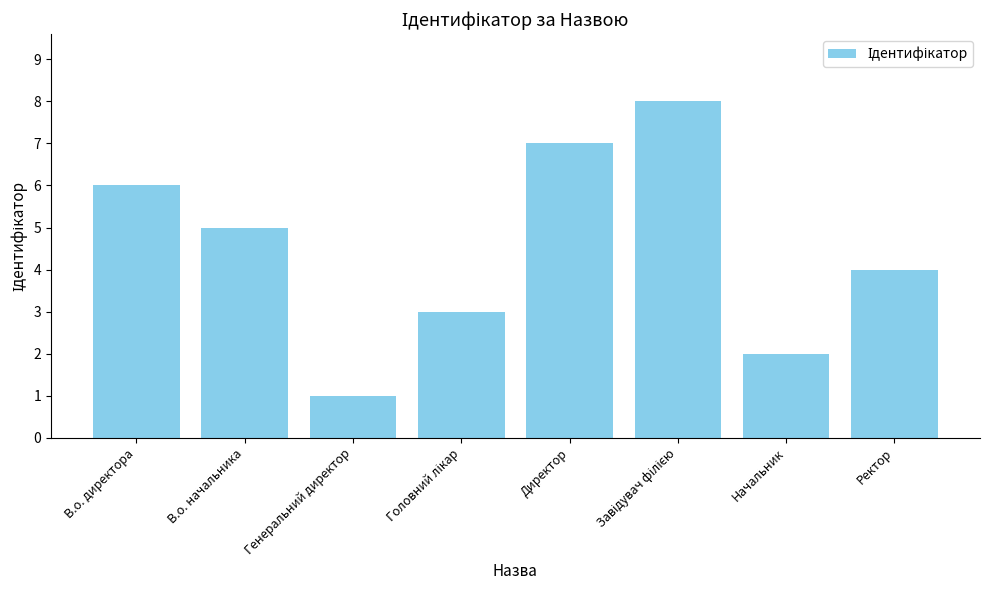

True or false: the data shows 3 at В.о. начальника.

False